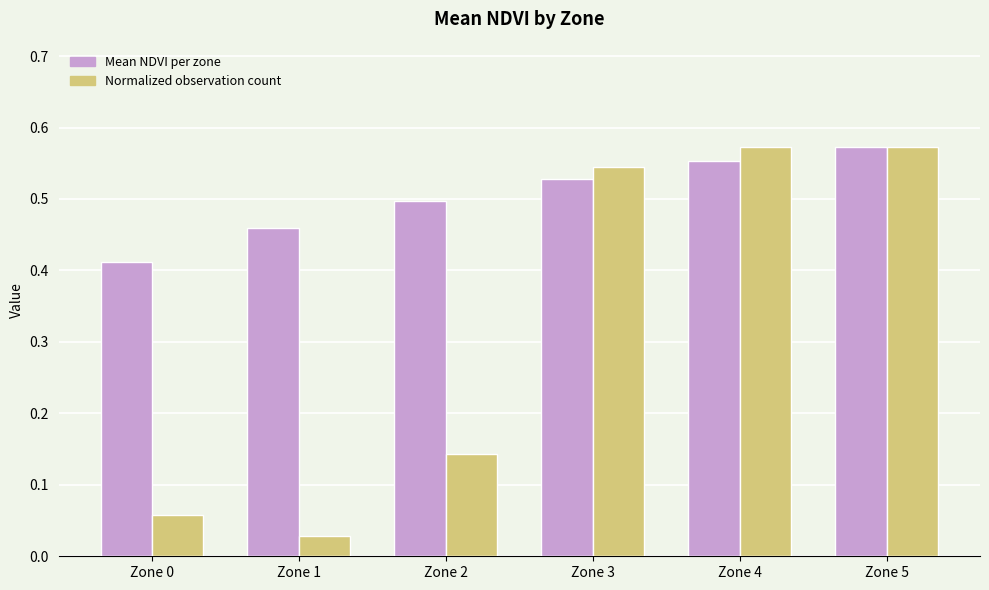

What is the total value across all series at Zone 4?

1.1